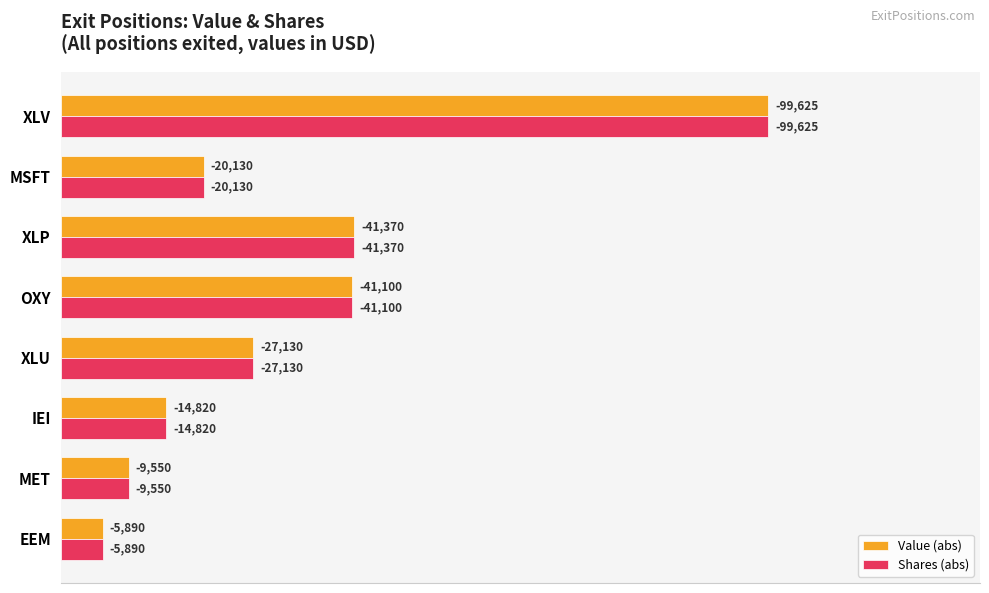

Which series has the largest total across all categories?

Value (abs)